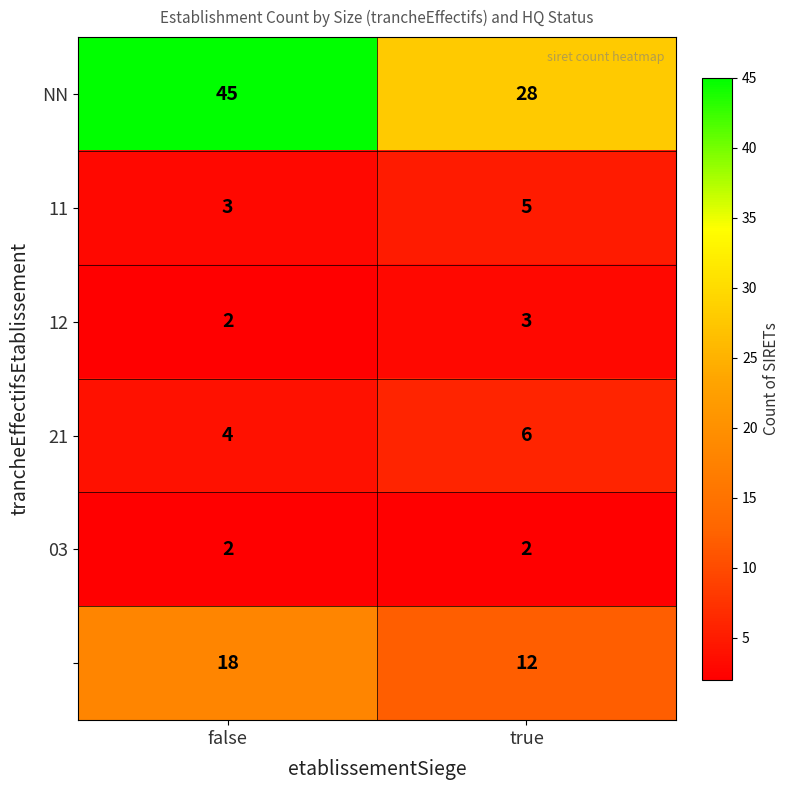

What is the greatest value displayed?

45